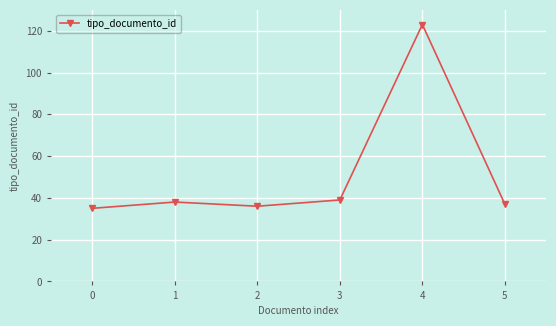

Count the number of categories in the chart.

6